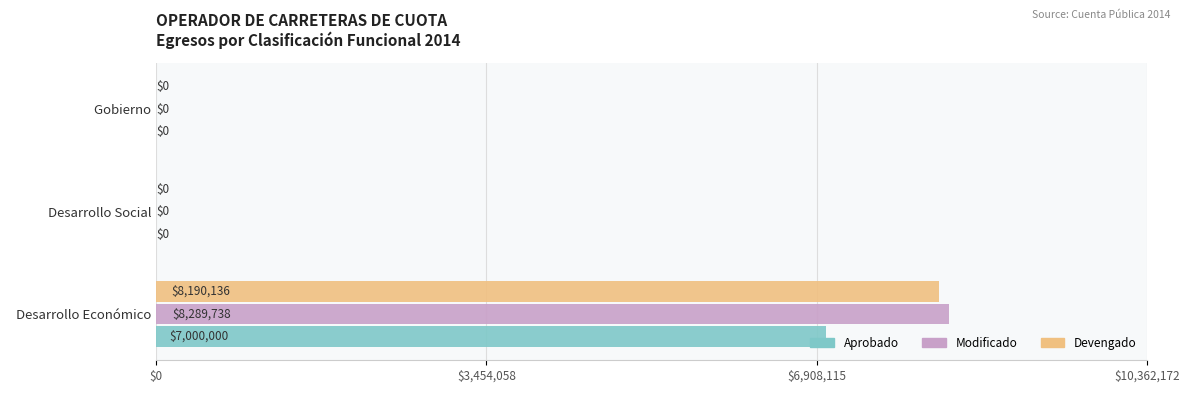

Which series has the largest range (max minus min)?

Modificado